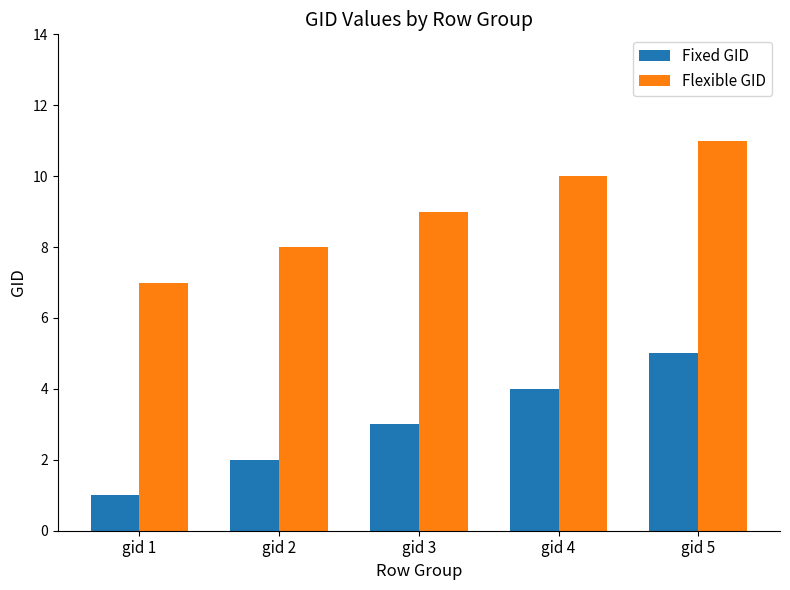

Are the bars grouped side by side (vs. stacked)?

Yes